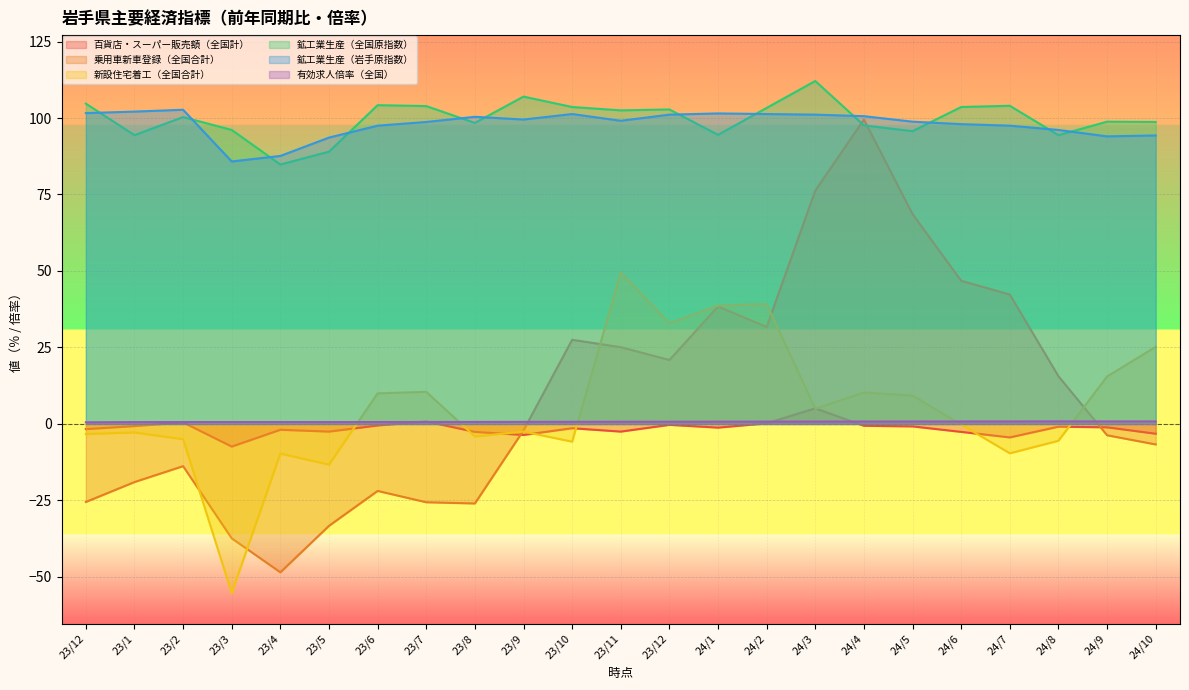

The 乗用車新車登録（全国合計） series shows -3.7 at 24/9. True or false?

True